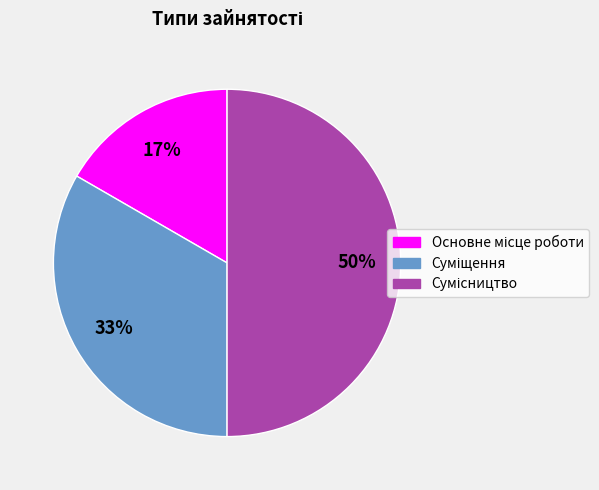

To the nearest percent, what is the average slice percentage?

33%